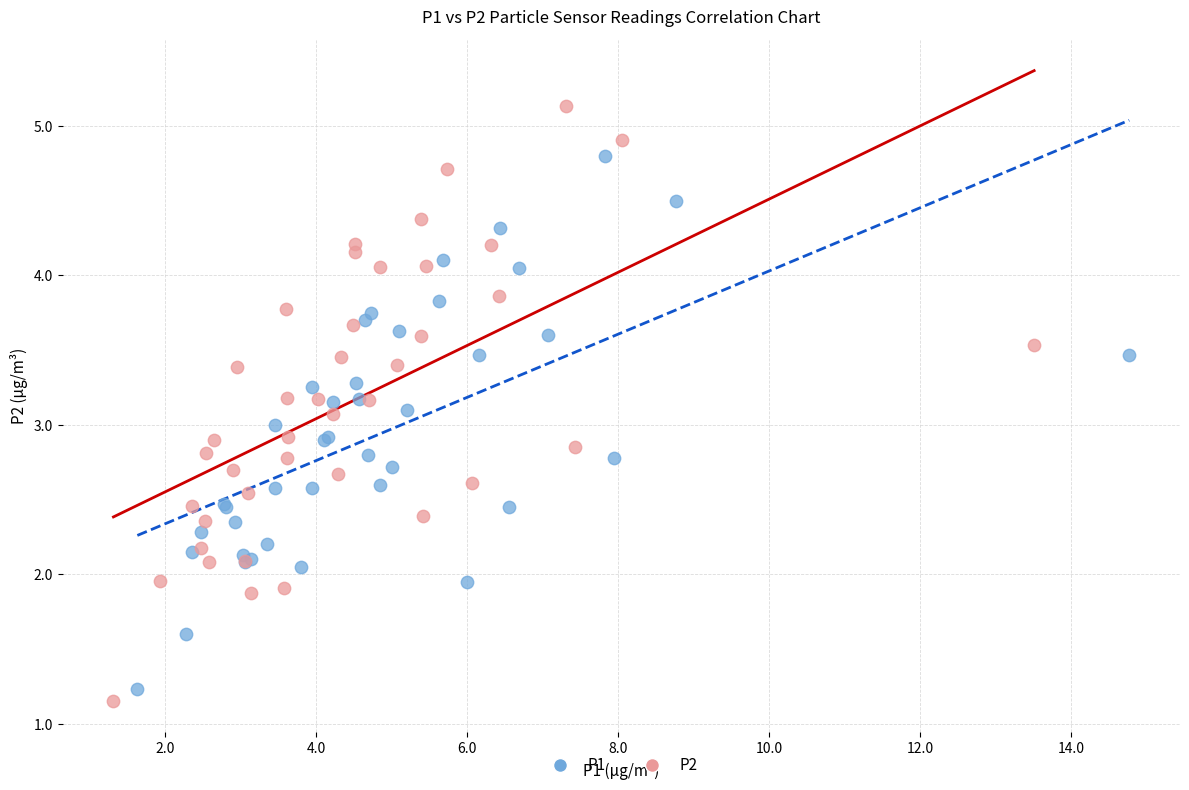

Which series has the widest spread of Y values?

P2